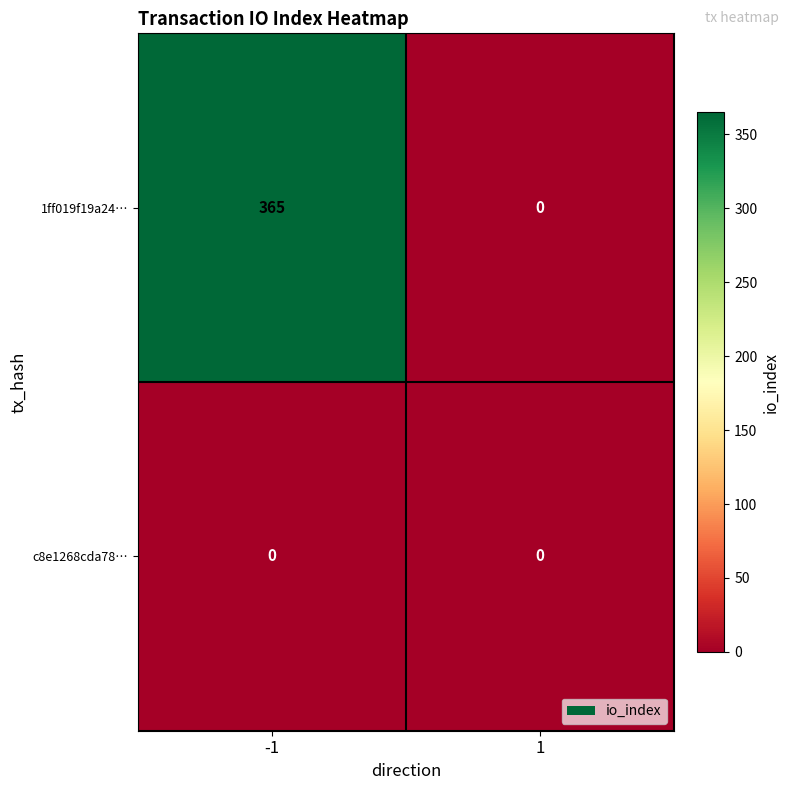

What is the total value across all series at -1?

365